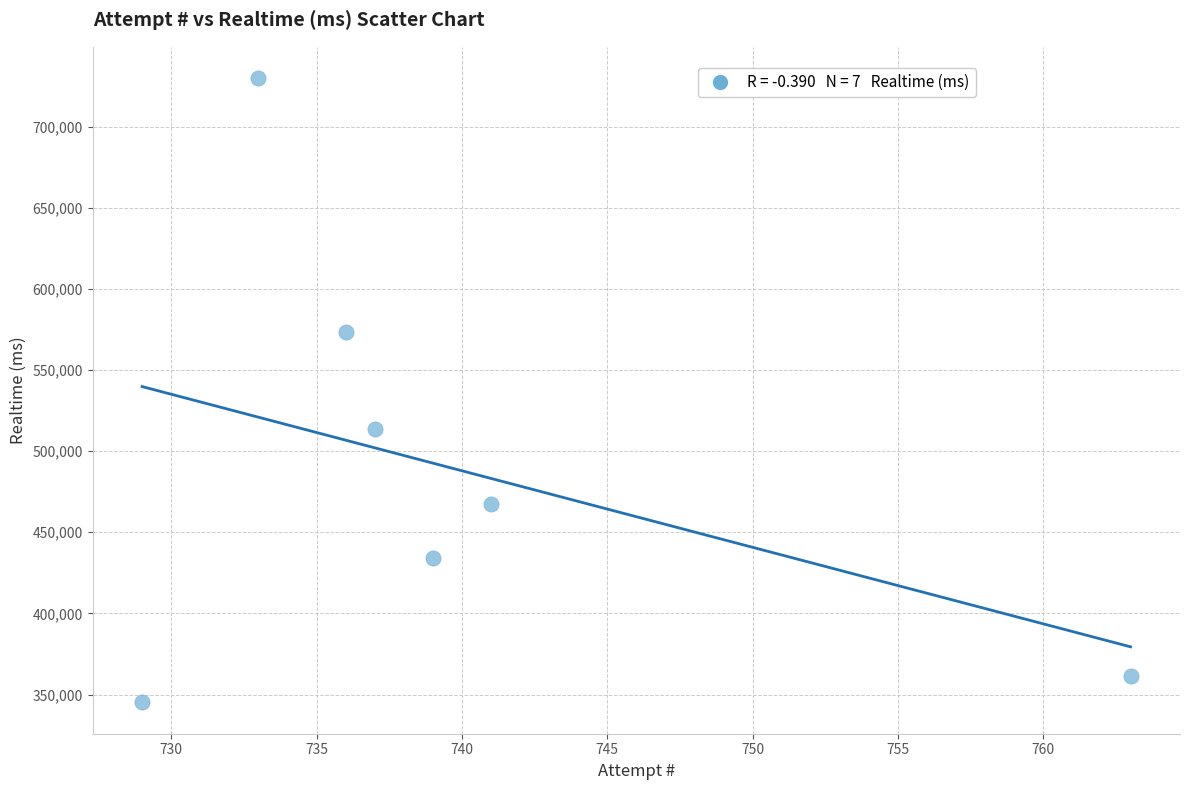

What is the range of X values (max minus min)?

34